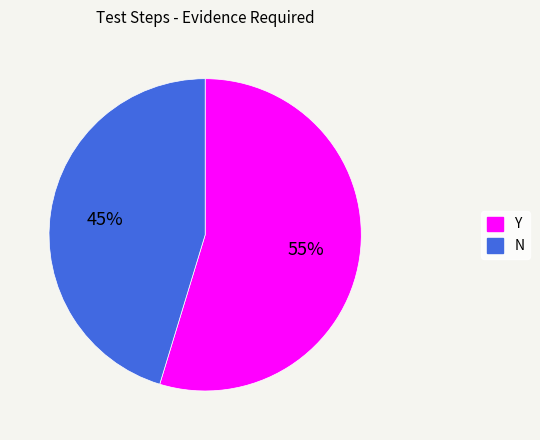

True or false: N accounts for 33% of the total.

False